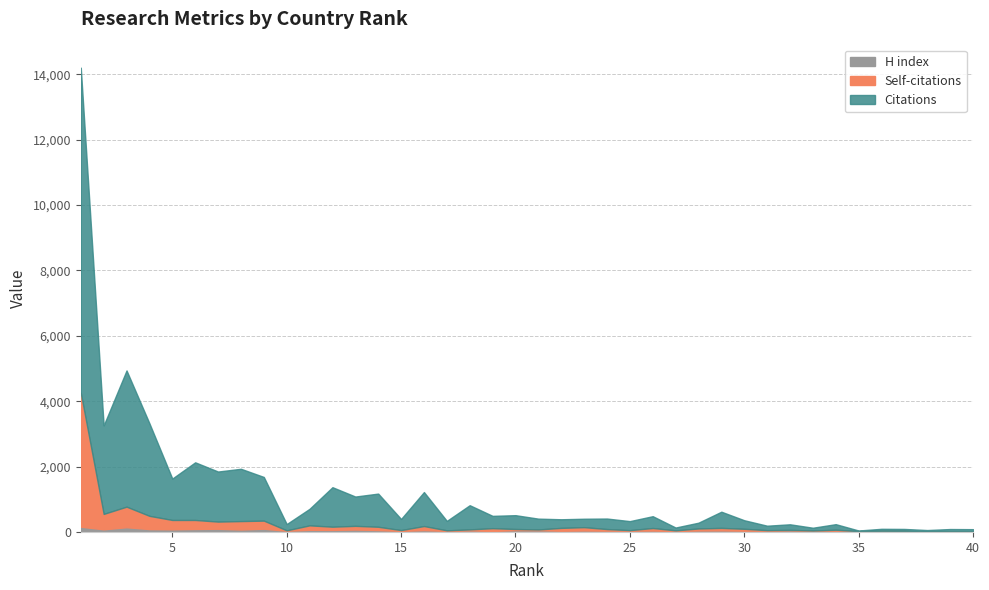

Rank the series by their average value, from highest to lowest.

Citations, Self-citations, H index